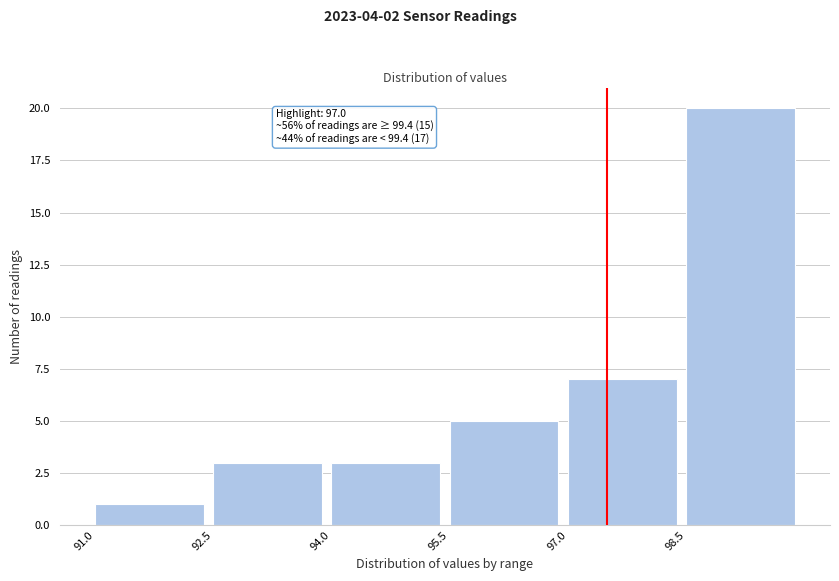

Which range on the x-axis has the tallest bar?

98.5 to 100.0